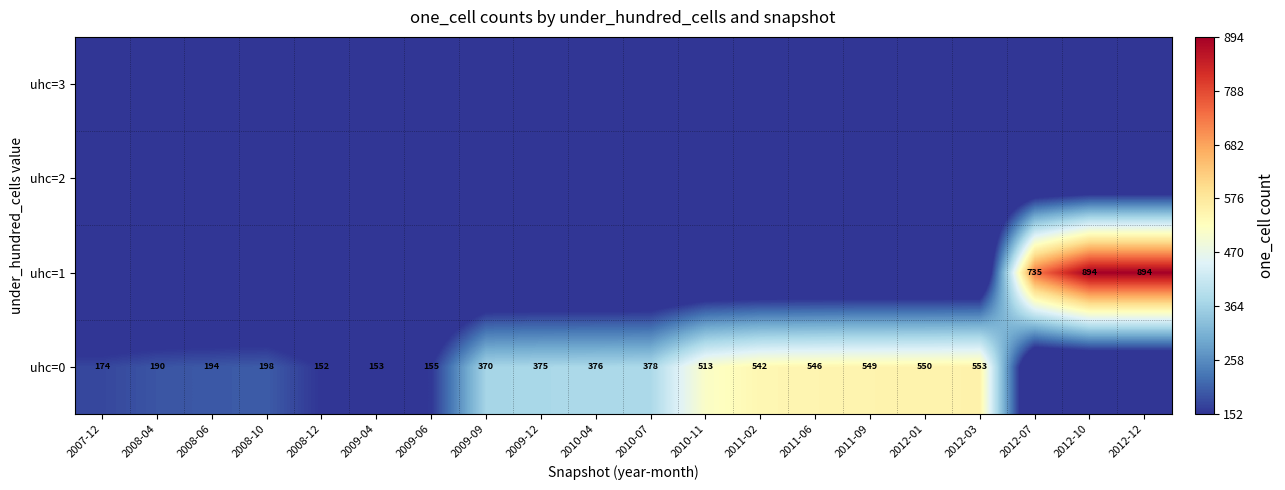

The uhc=0 series shows 820 at 2010-11. True or false?

False